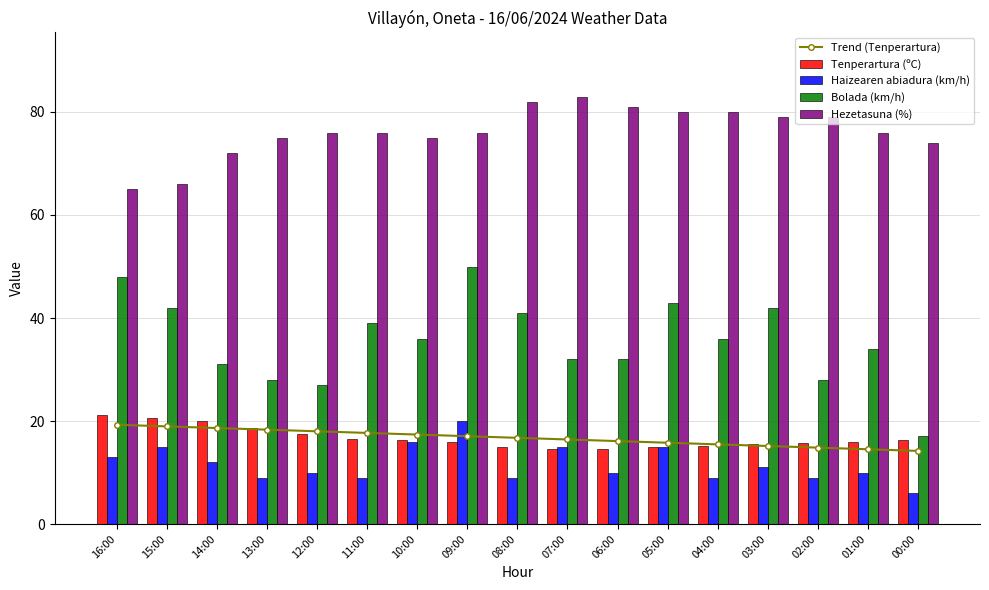

Does the chart contain stacked bars?

No